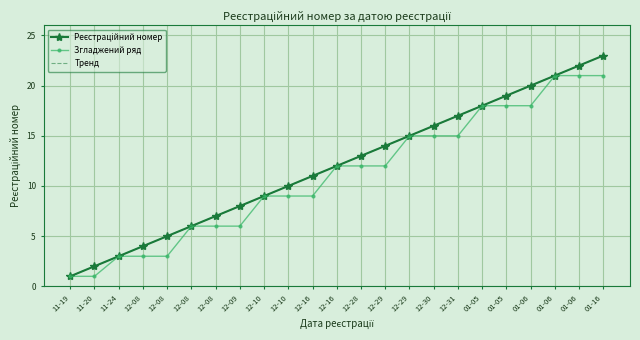

What is the average value of the Згладжений ряд series?

11